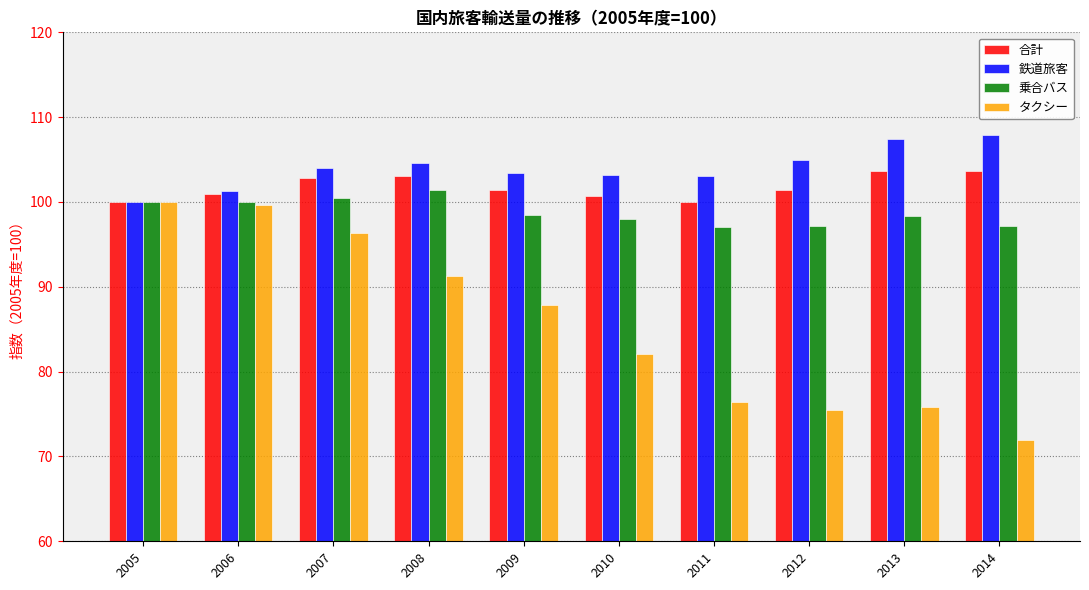

At which category does the chart reach its minimum across all series?

2014